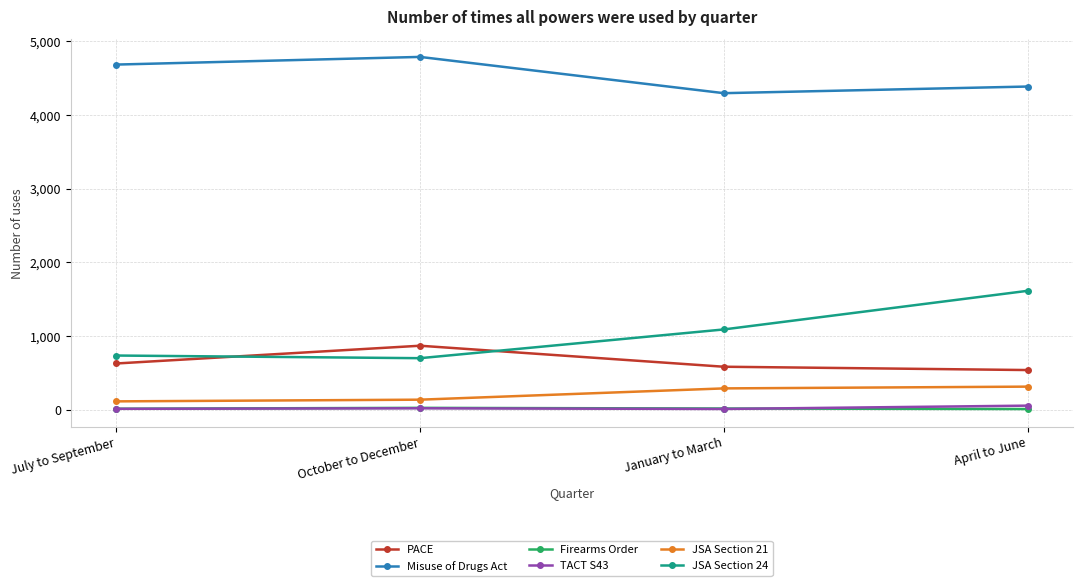

What is the value of the JSA Section 21 point at the 2nd from the left?

137